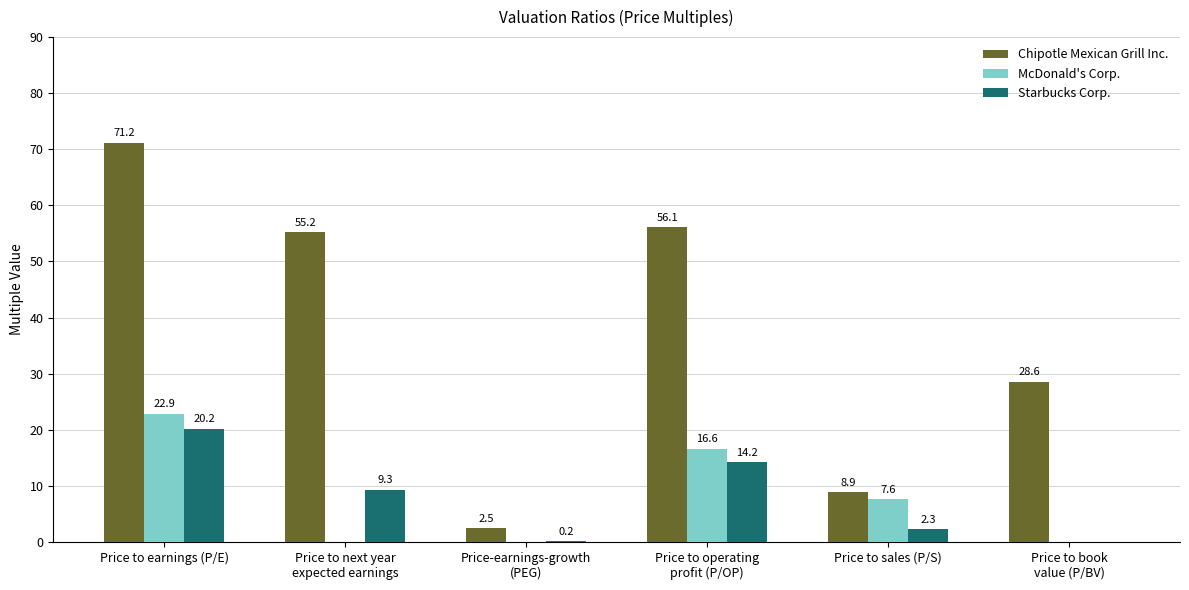

What is the total value across all series at Price to sales (P/S)?

18.8